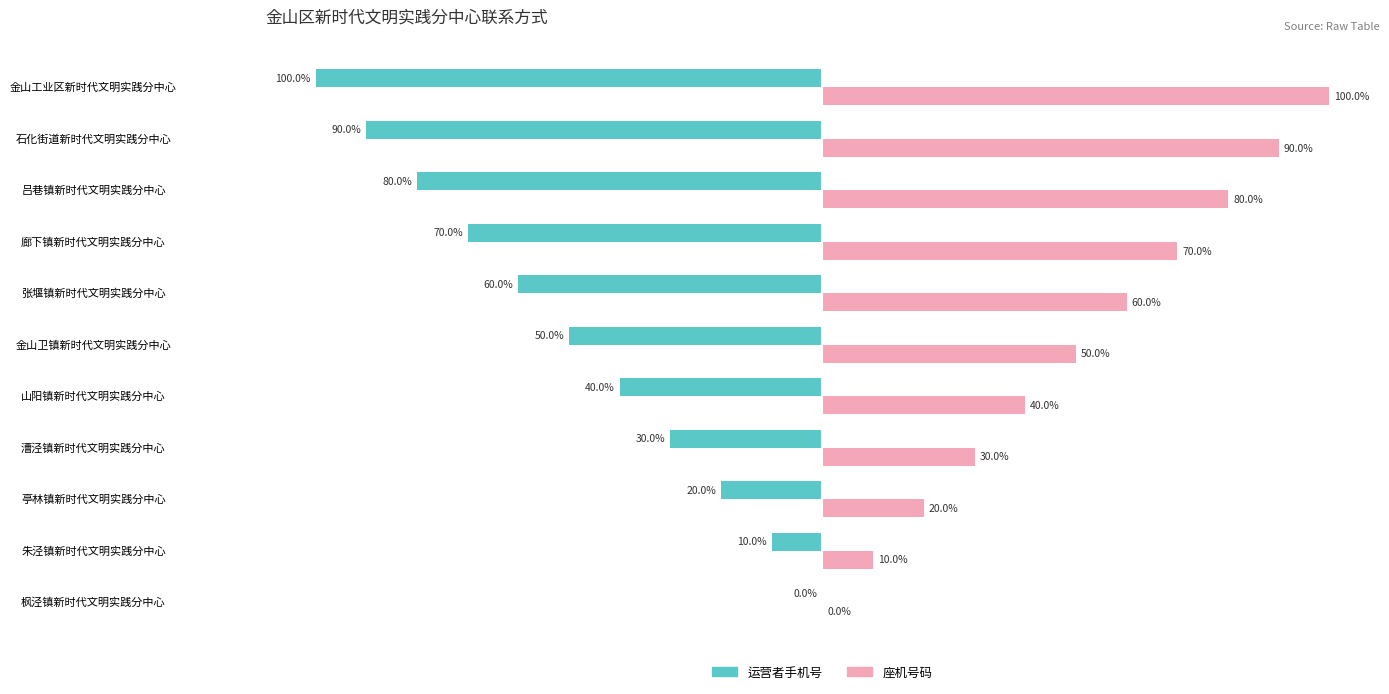

Is the value of 座机号码 at 石化街道新时代文明实践分中心 greater than the value of 运营者手机号 at 山阳镇新时代文明实践分中心?

Yes